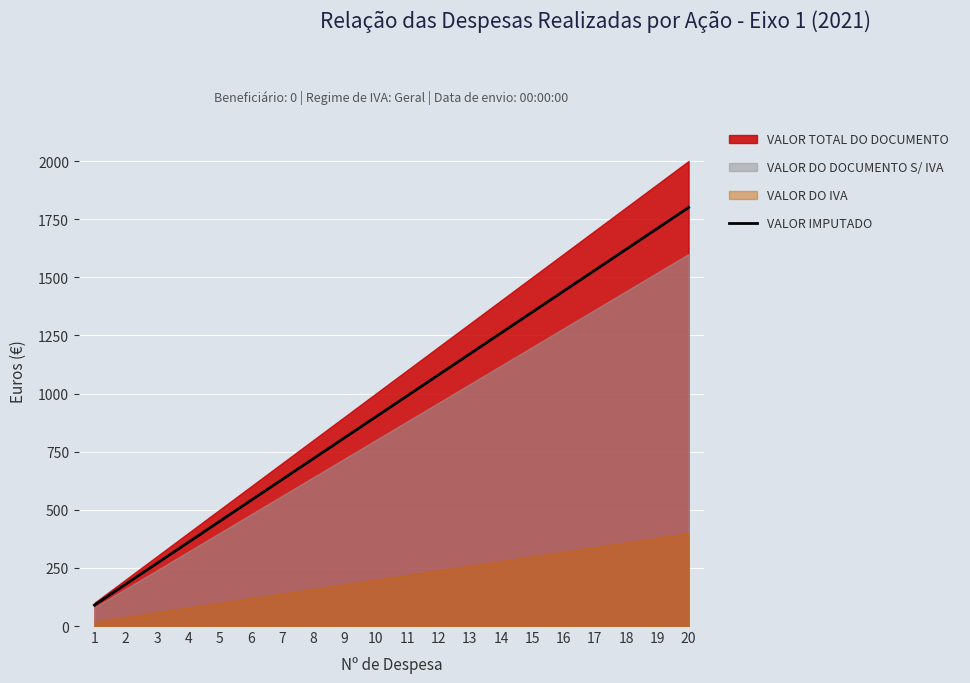

What is the maximum value for VALOR IMPUTADO?

1800